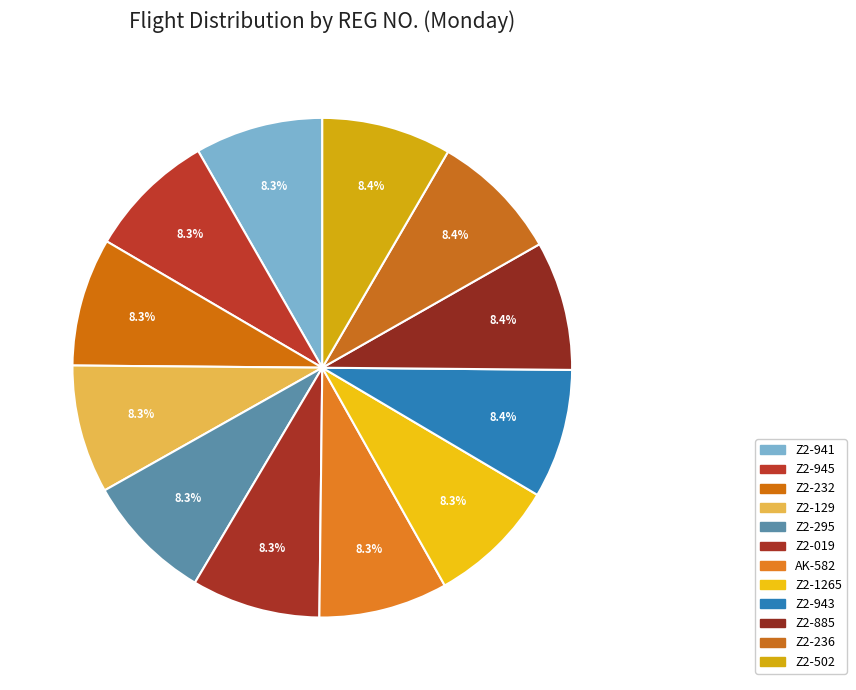

Is the sum of Z2-943 and Z2-885 greater than half?

No